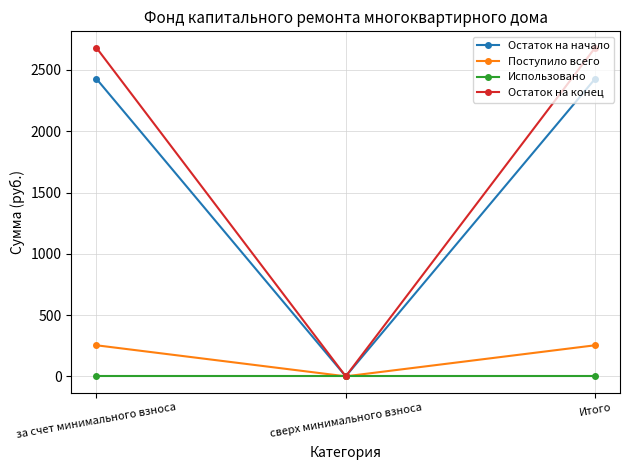

Reading left to right, extract all data points from this chart.

Остаток на начало: 2427.9	0.0	2427.9
Поступило всего: 253.3	0.0	253.3
Использовано: 0.0	0.0	0.0
Остаток на конец: 2681.2	0.0	2681.2